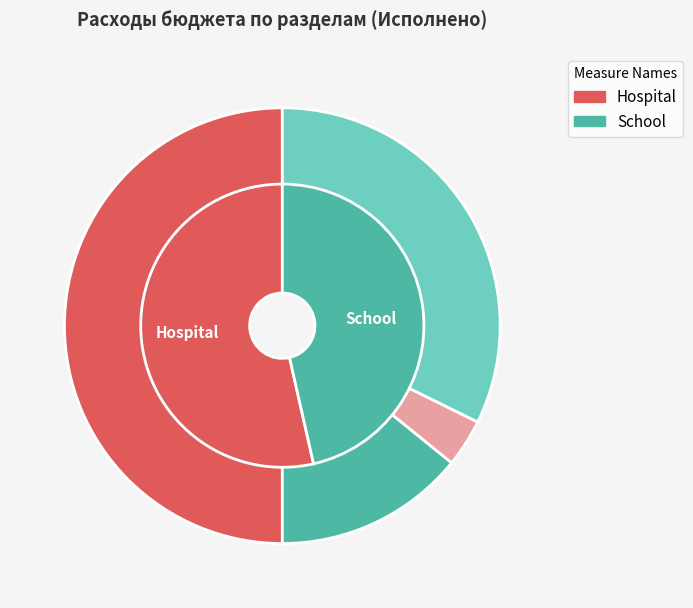

Does any single category account for the majority?

No